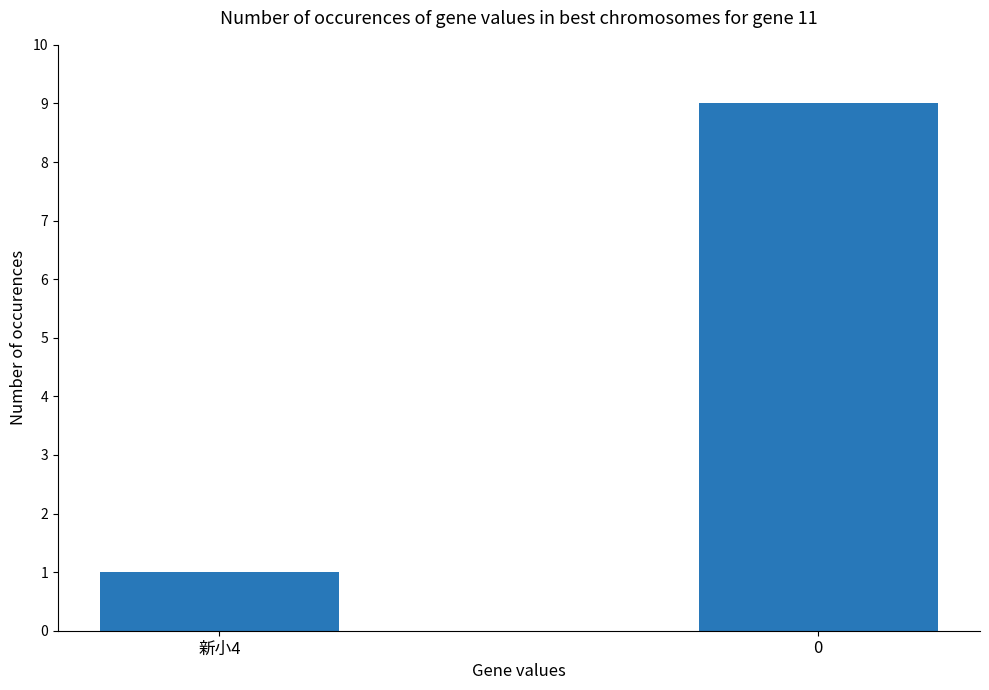

Does the chart contain any negative values?

No